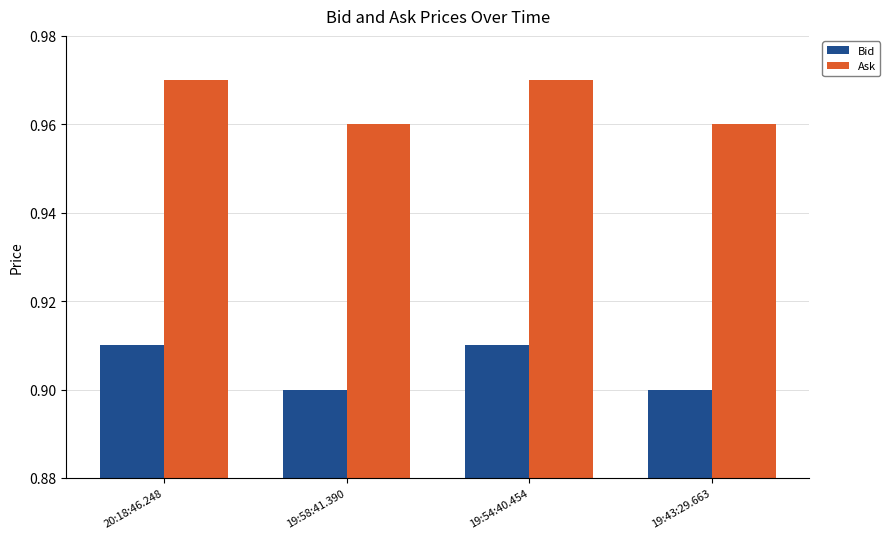

List the series in order of their overall mean, lowest first.

Bid, Ask